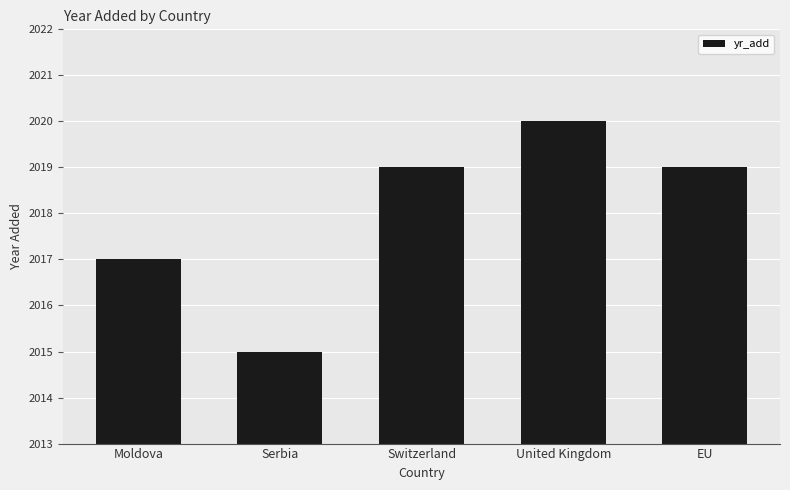

The chart shows a value of 1379 at Switzerland. True or false?

False